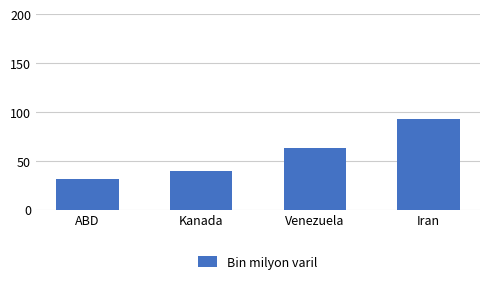

Does the chart contain stacked bars?

No